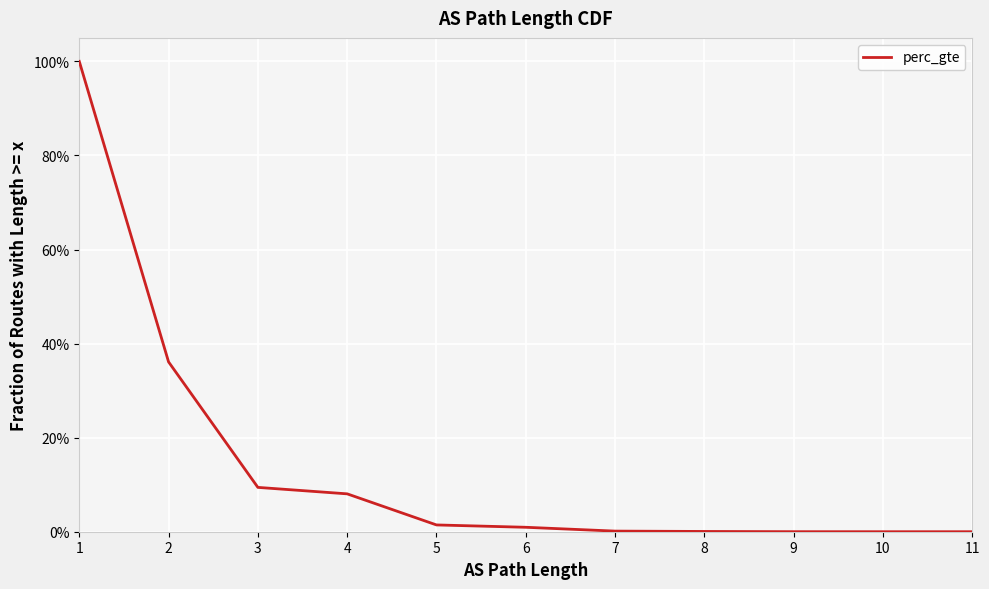

What is the difference between the maximum and minimum values?

1.0